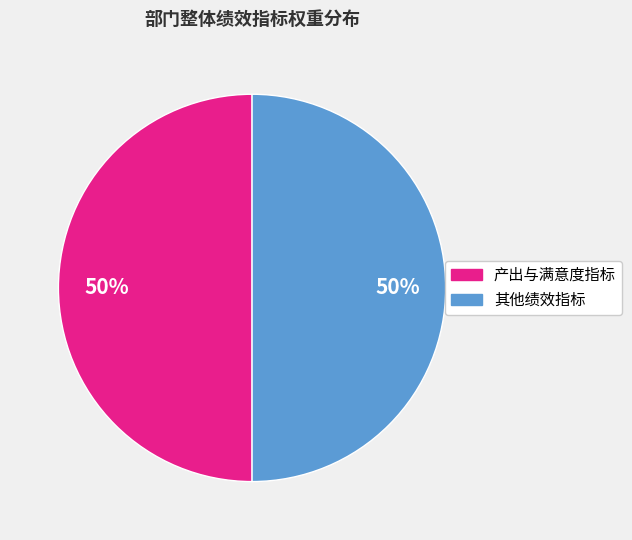

To the nearest percent, what is the average slice percentage?

50%